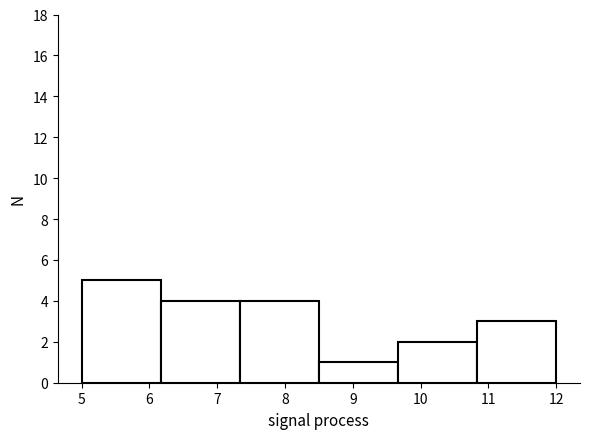

Reading left to right, list every bar in this chart as the range it spans on the x-axis followed by its height. Neither the bar edges nor the heights are printed on the chart, so give them approximately, as read against the axes.

5.0 to 6.2: 5
6.2 to 7.3: 4
7.3 to 8.5: 4
8.5 to 9.7: 1
9.7 to 10.8: 2
10.8 to 12.0: 3